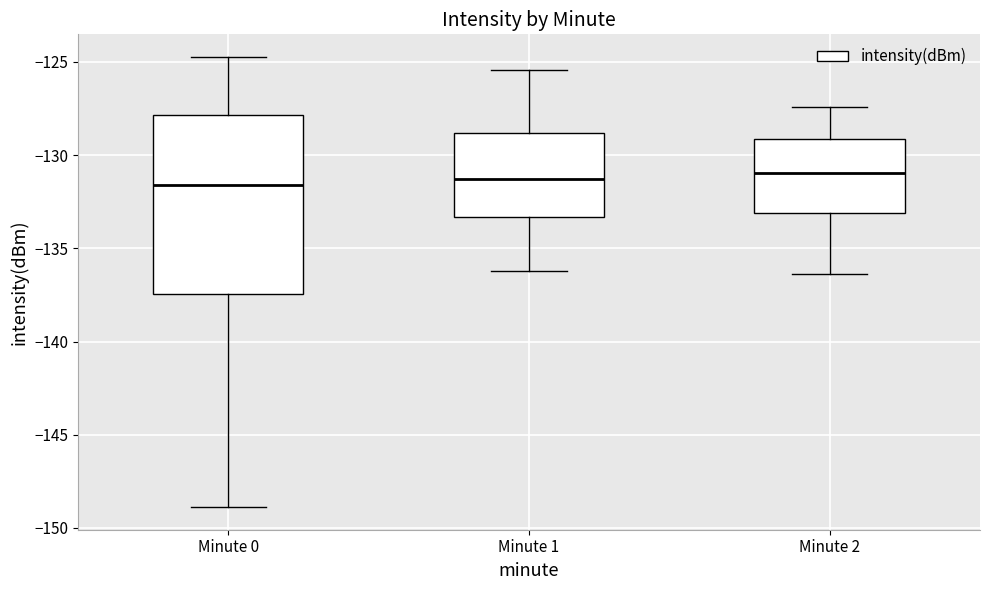

Comparing the boxes themselves (not the whiskers), which one is the tallest?

Minute 0